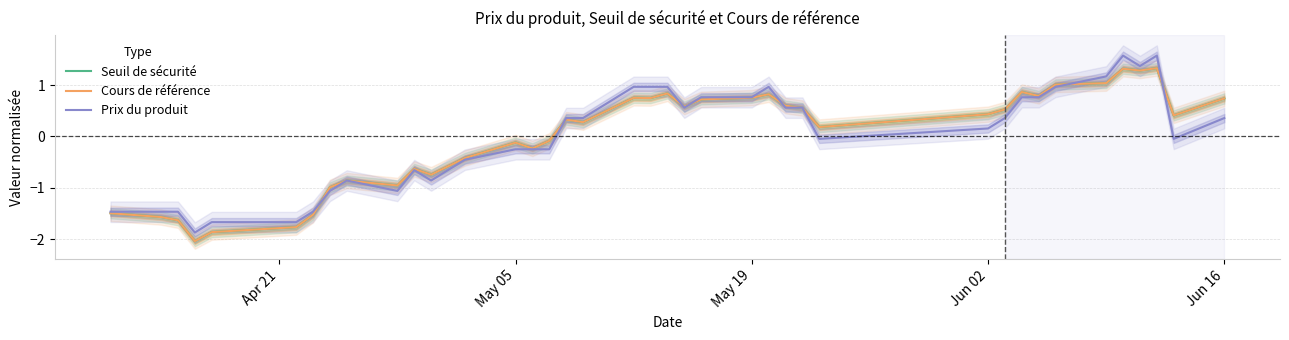

What is the maximum value for Seuil de sécurité?

1.3